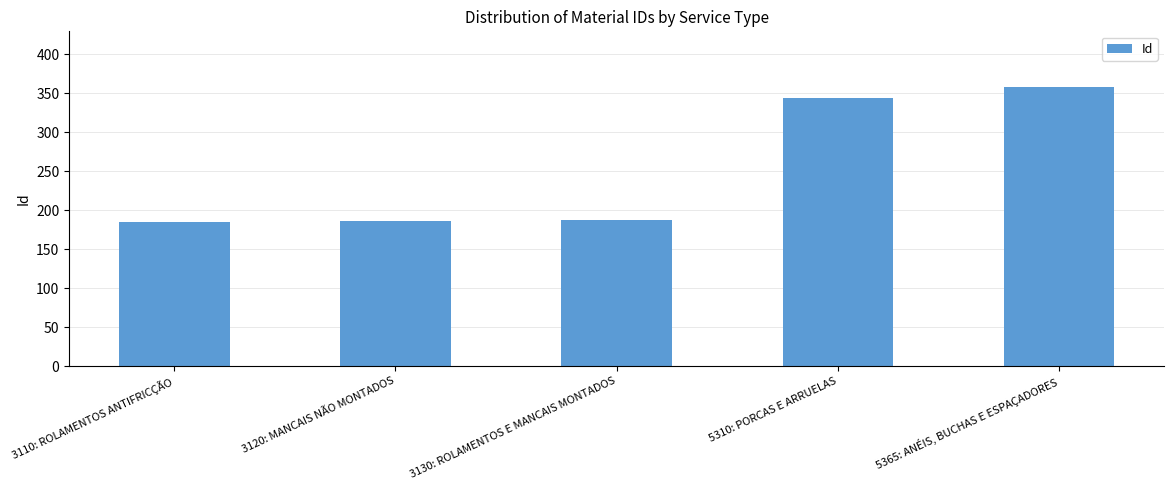

Are the bars horizontal?

No